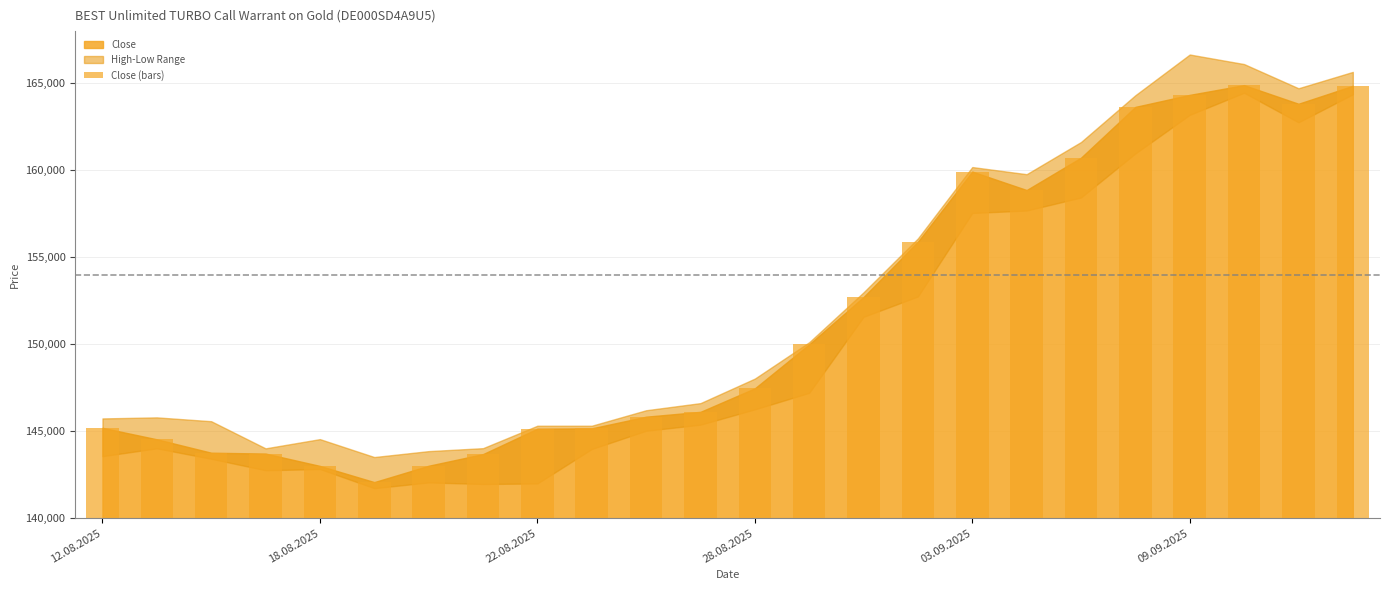

The chart shows a value of 7403 at 22.08.2025. True or false?

False